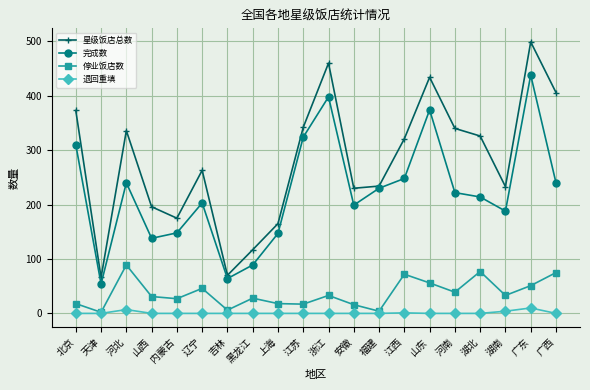

At how many categories does at least one series exceed 251?

11